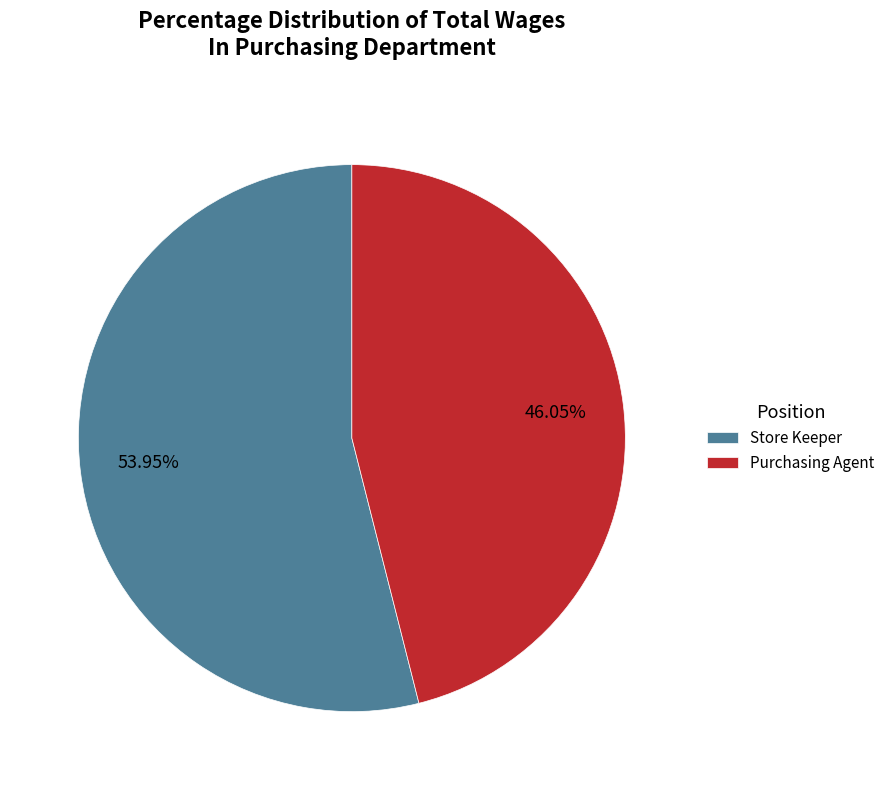

Between Store Keeper and Purchasing Agent, which is larger?

Store Keeper